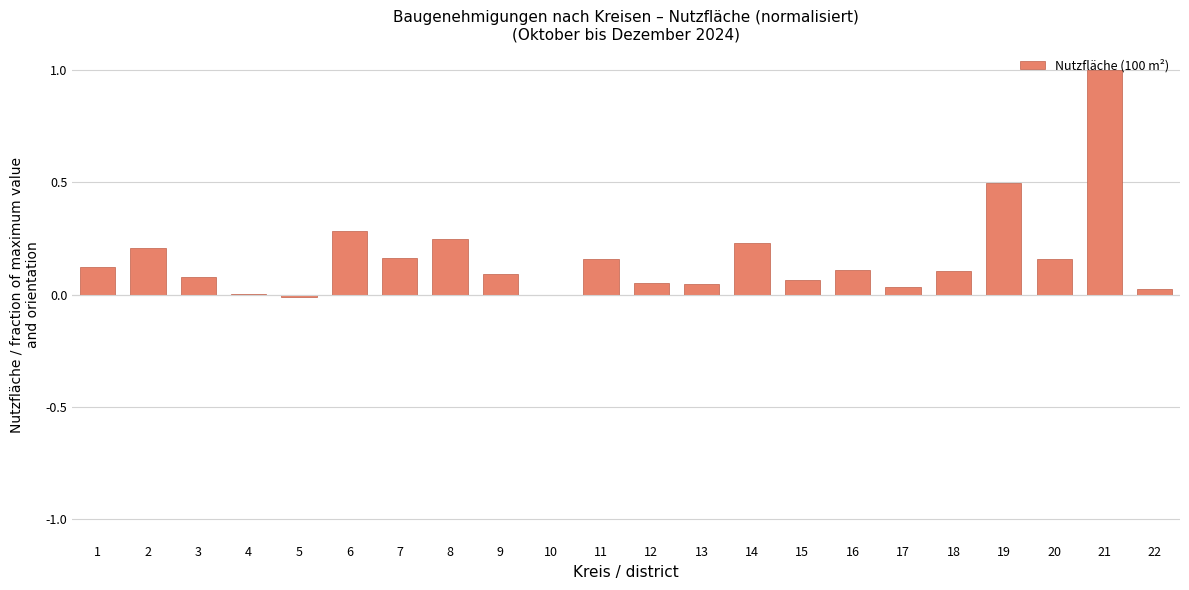

Which has a higher value, 20 or 1?

20